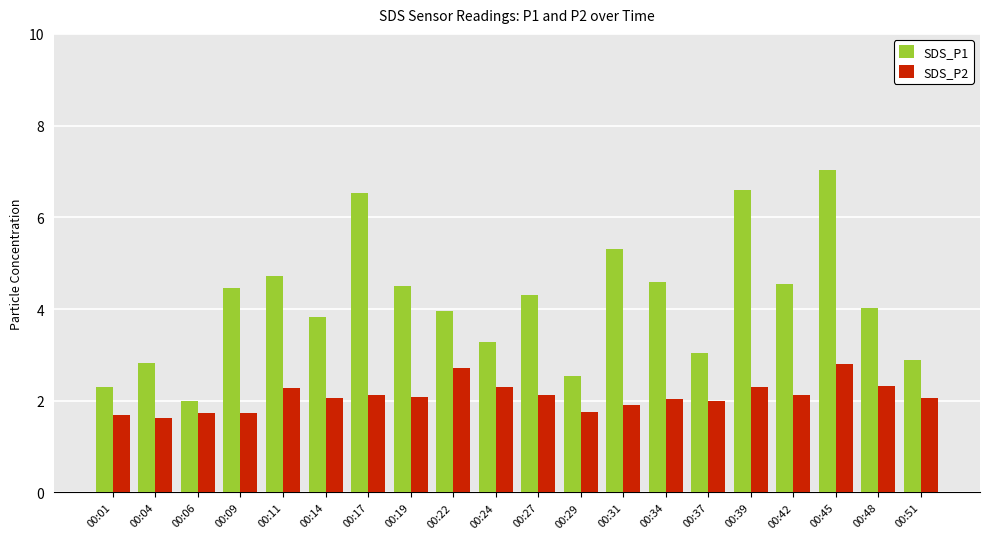

Read the SDS_P2 value at 00:04.

1.6